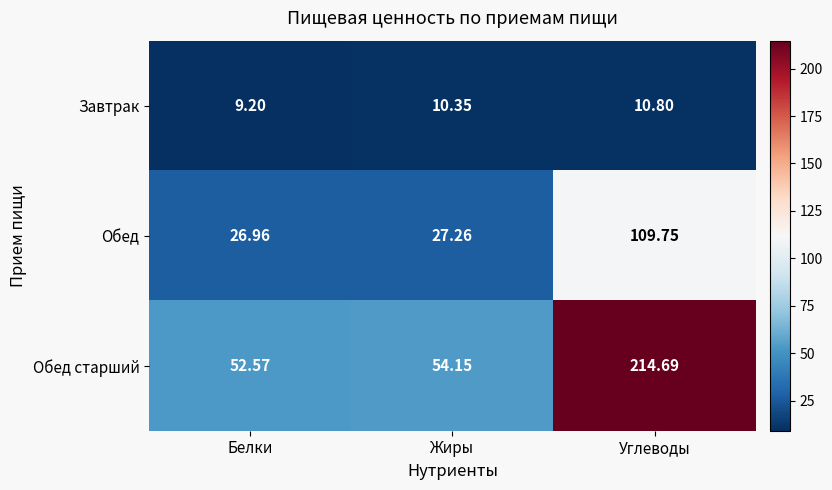

Which series has the largest range (max minus min)?

Обед старший